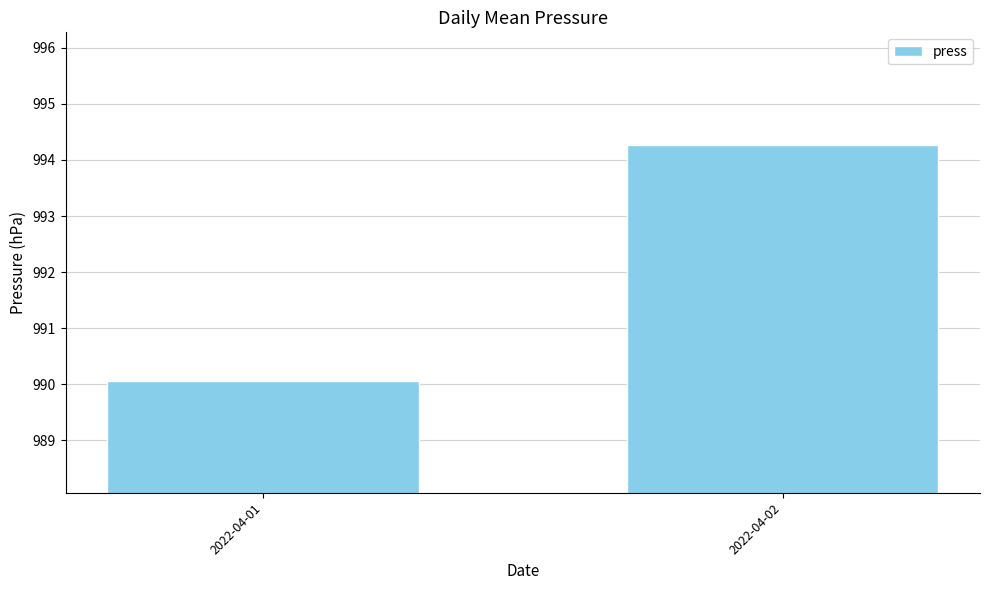

How many data points are above 994?

1